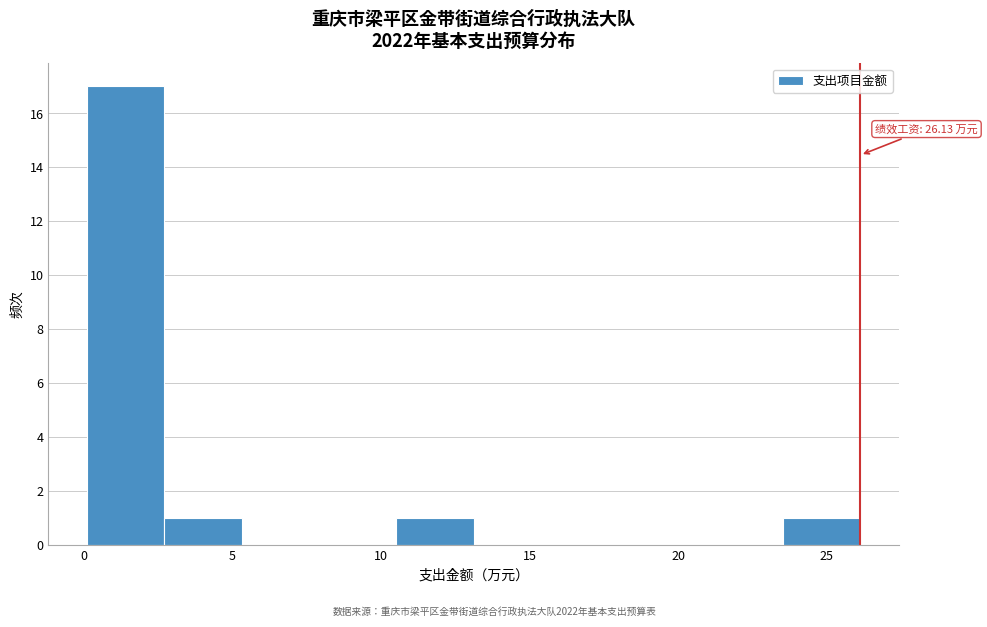

Which range on the x-axis has the tallest bar?

0.0 to 2.5